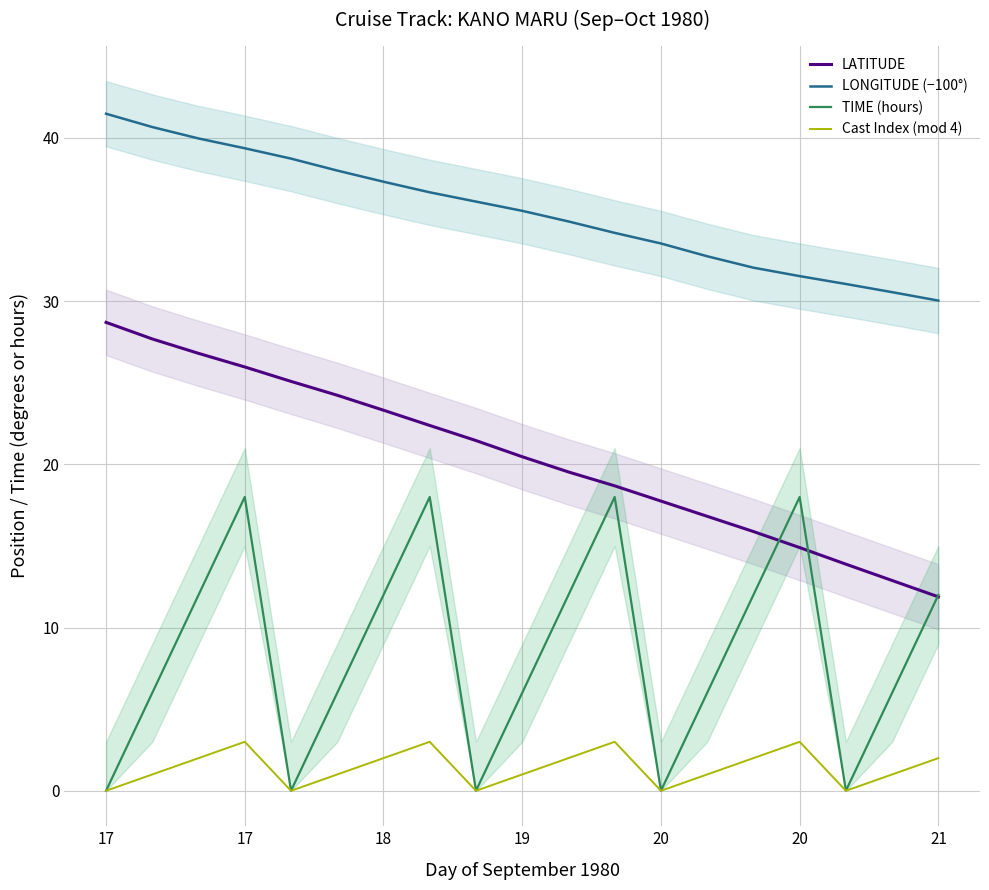

At which category does the chart reach its peak across all series?

17